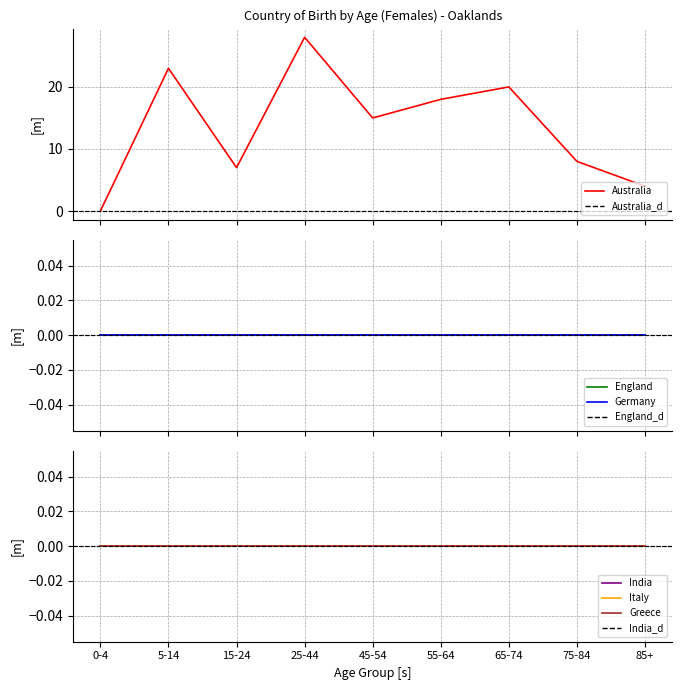

What is the label of the 1st point from the right?

85+